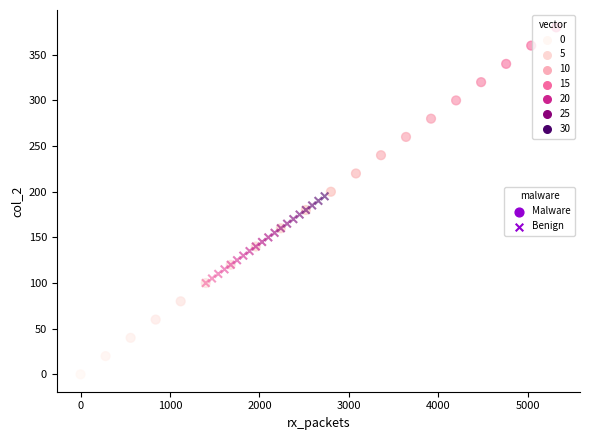

Which series has the largest Y range (max minus min)?

Malware